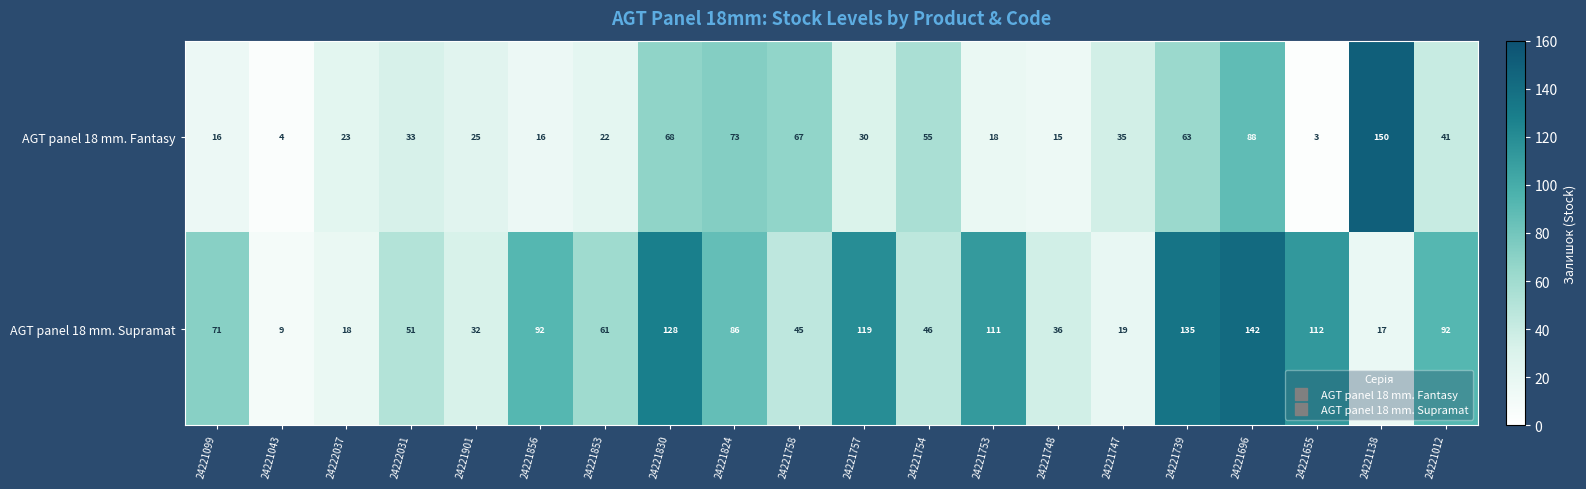

What is the difference between the maximum and minimum values in the AGT panel 18 mm. Supramat series?

133